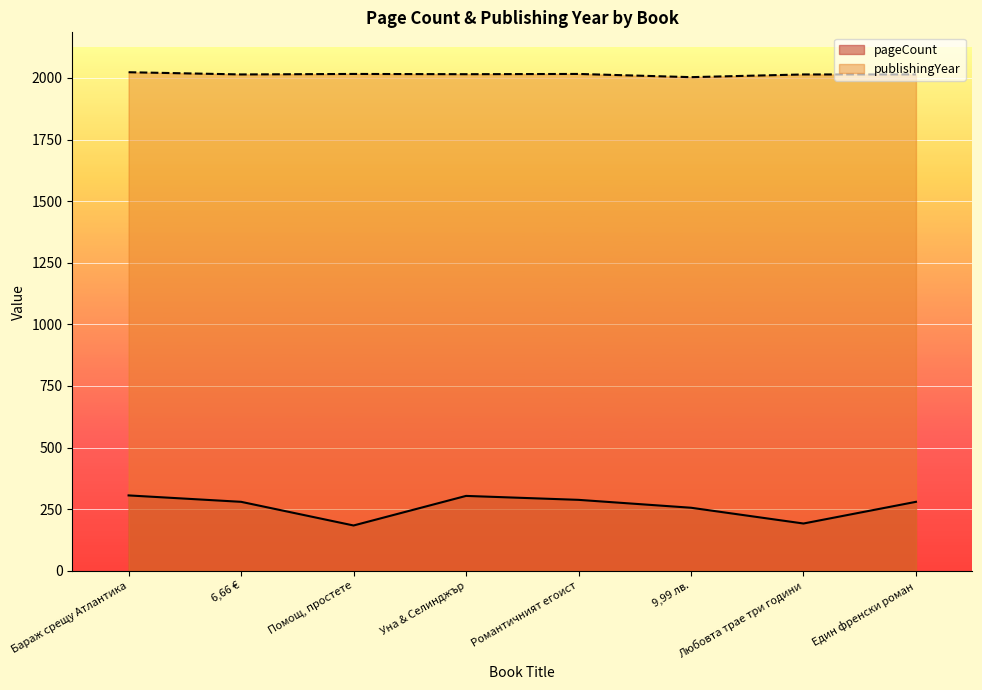

What are all the series names shown in the legend?

pageCount, publishingYear